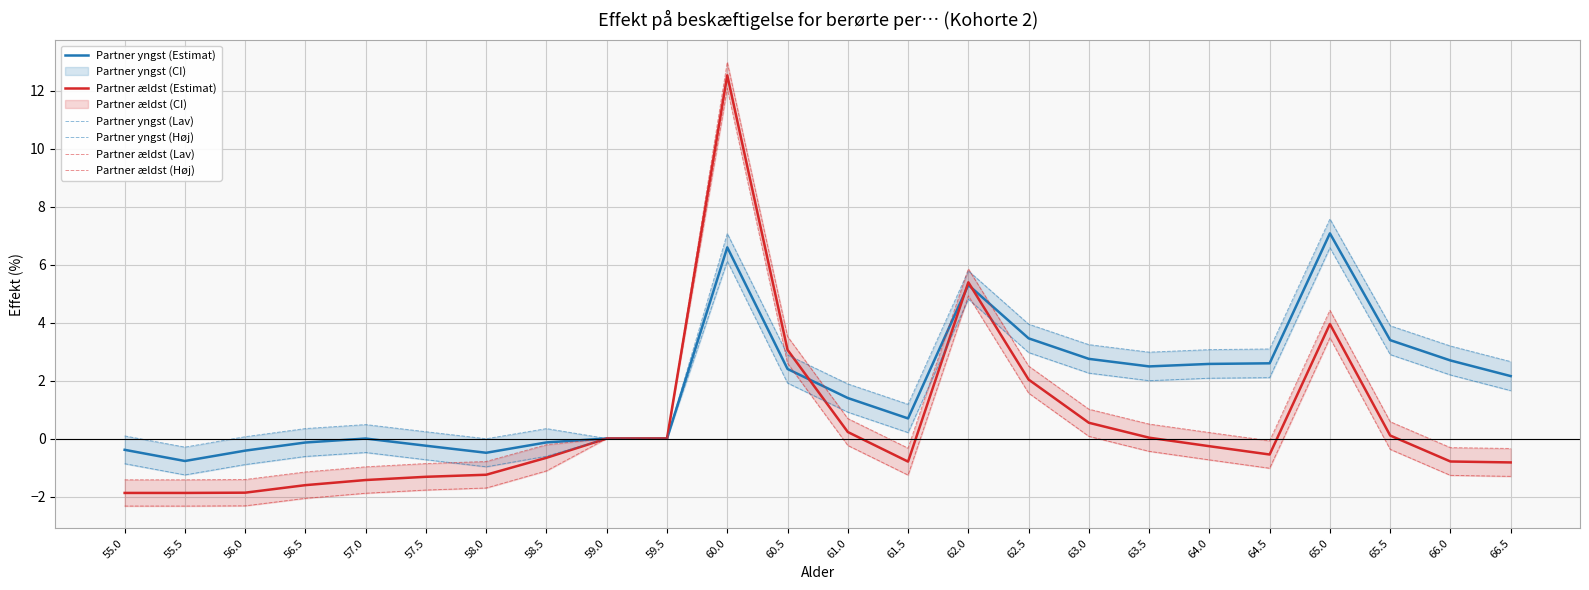

How many categories are shown in the chart?

24